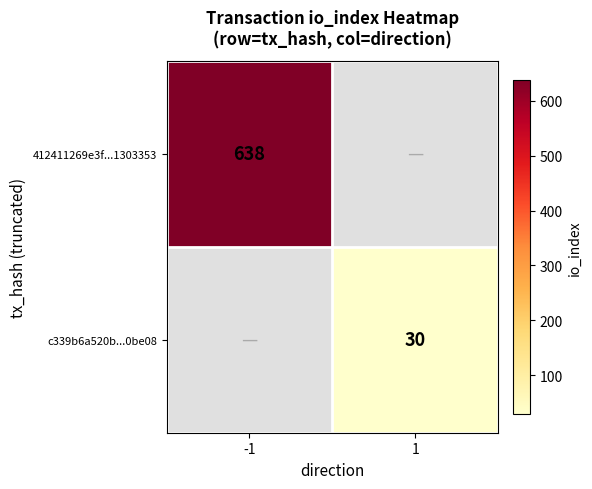

Is the value of 412411269e3f...1303353 at -1 greater than the value of c339b6a520b...0be08 at 1?

Yes